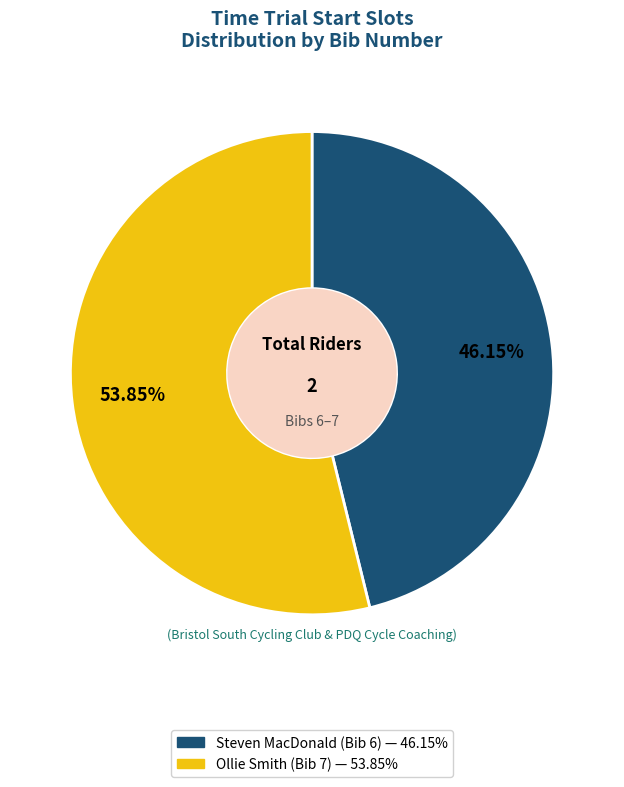

Is there a majority slice in this chart?

Yes